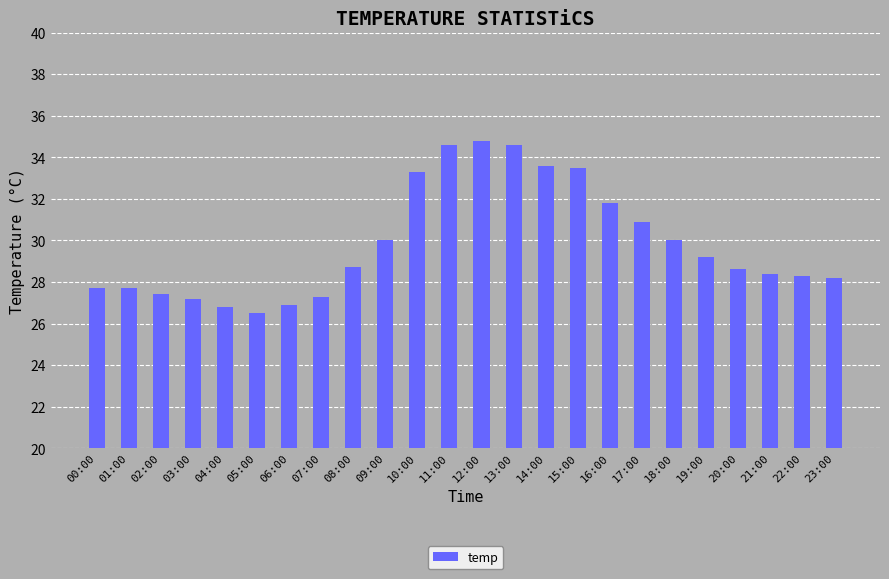

Which category has the lowest value across all series?

05:00